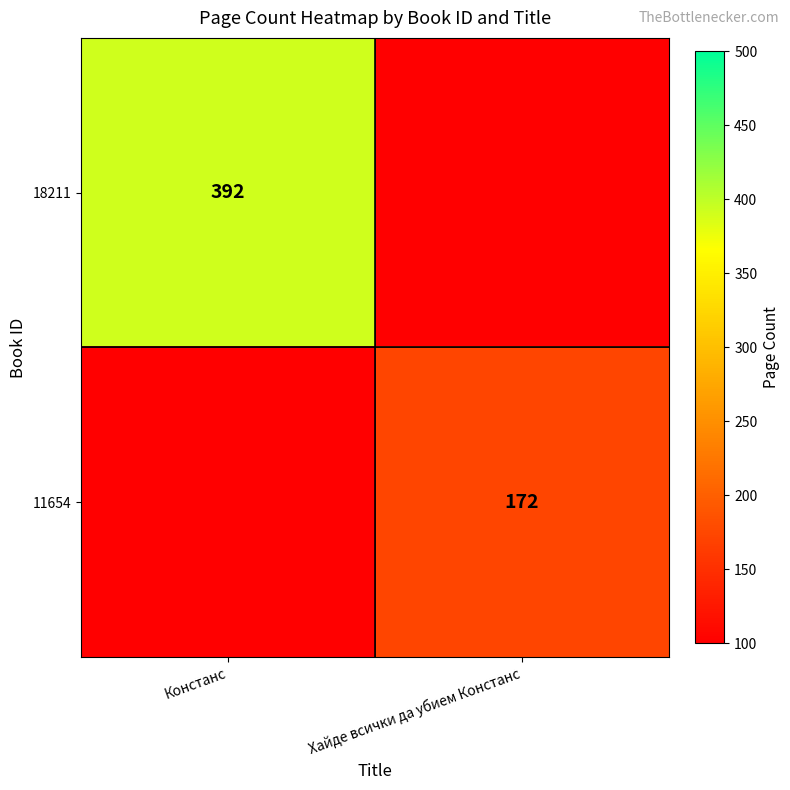

Is it true that 18211 equals 392 at Констанс?

True